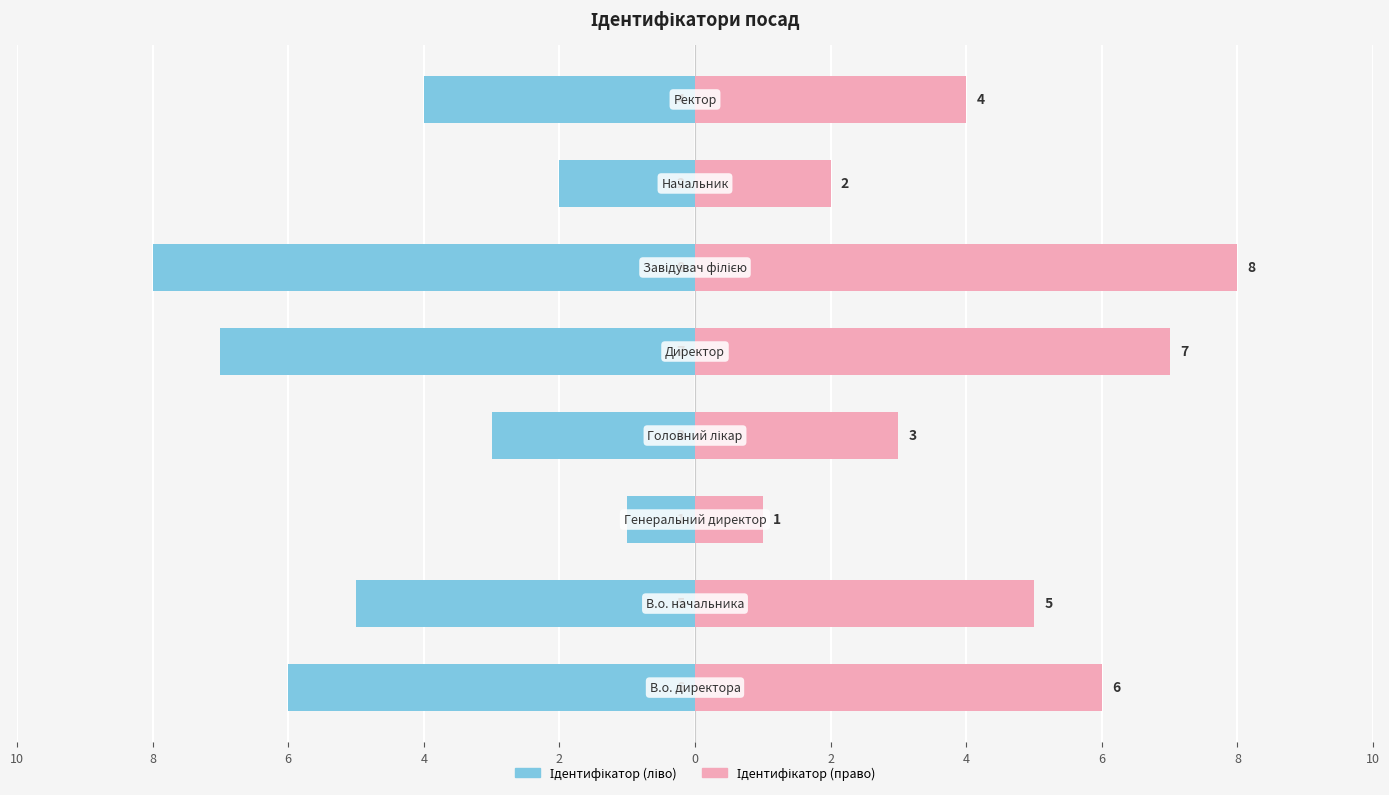

What is the highest value of the Ідентифікатор (право) series?

8